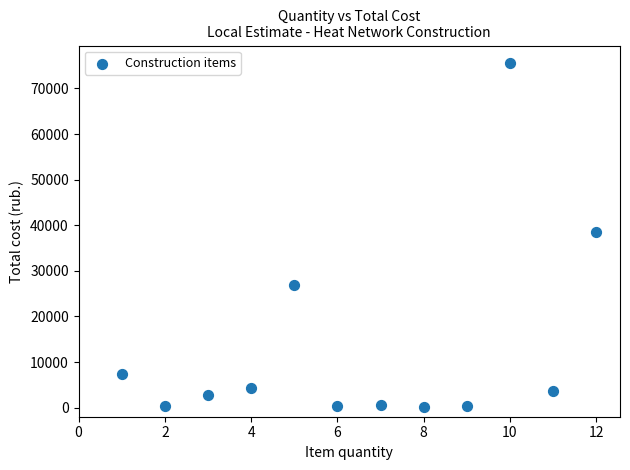

What is the average Y value?

13412.2